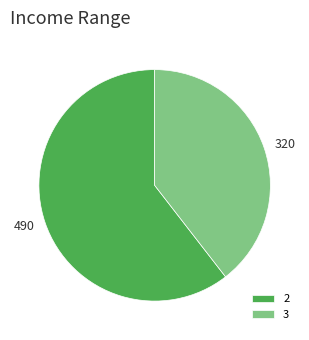

Do 2 and 3 together represent more than half of the pie?

Yes